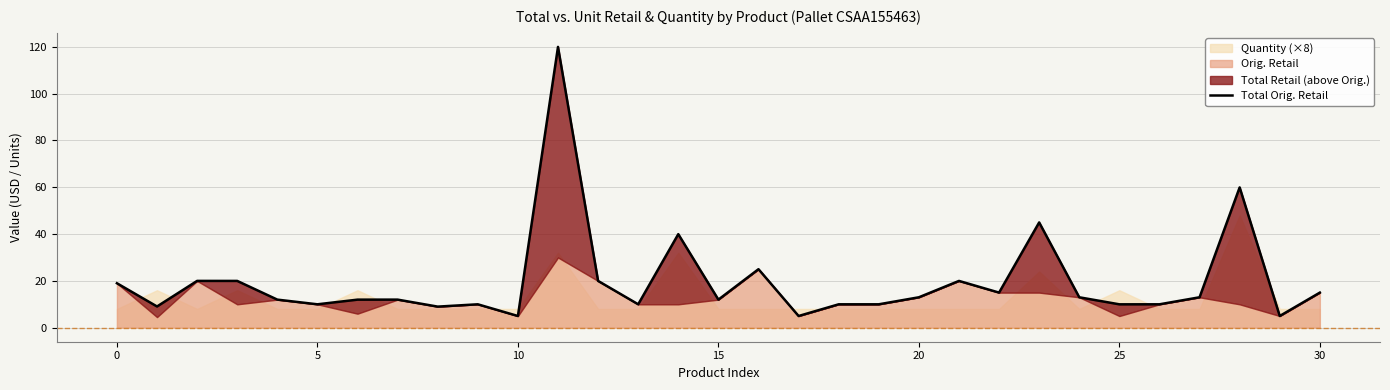

What is the sum of the values at 23 and 20?

58.0